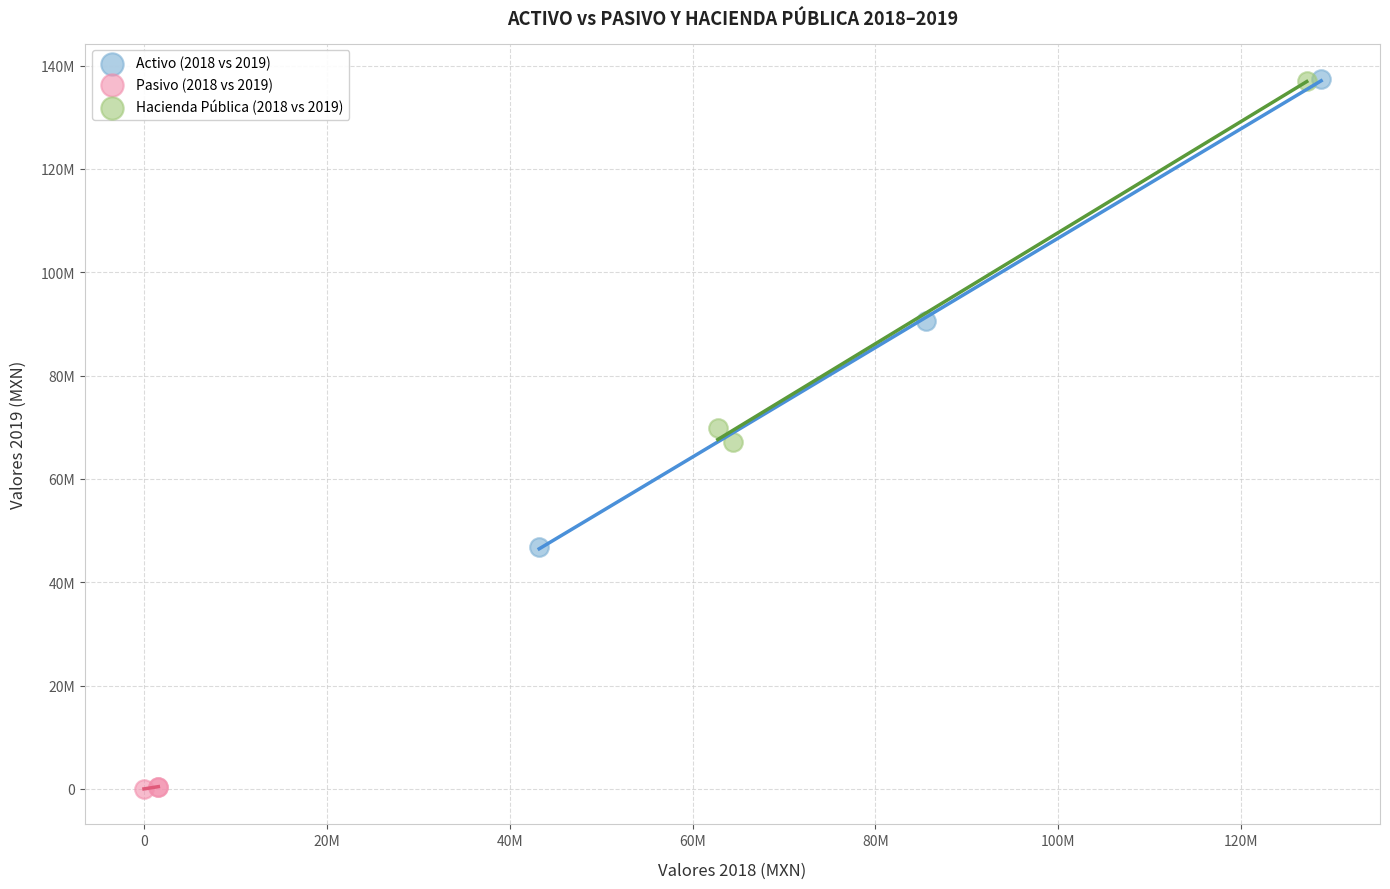

What are all the series names shown in the legend?

Activo (2018 vs 2019), Pasivo (2018 vs 2019), Hacienda Pública (2018 vs 2019)